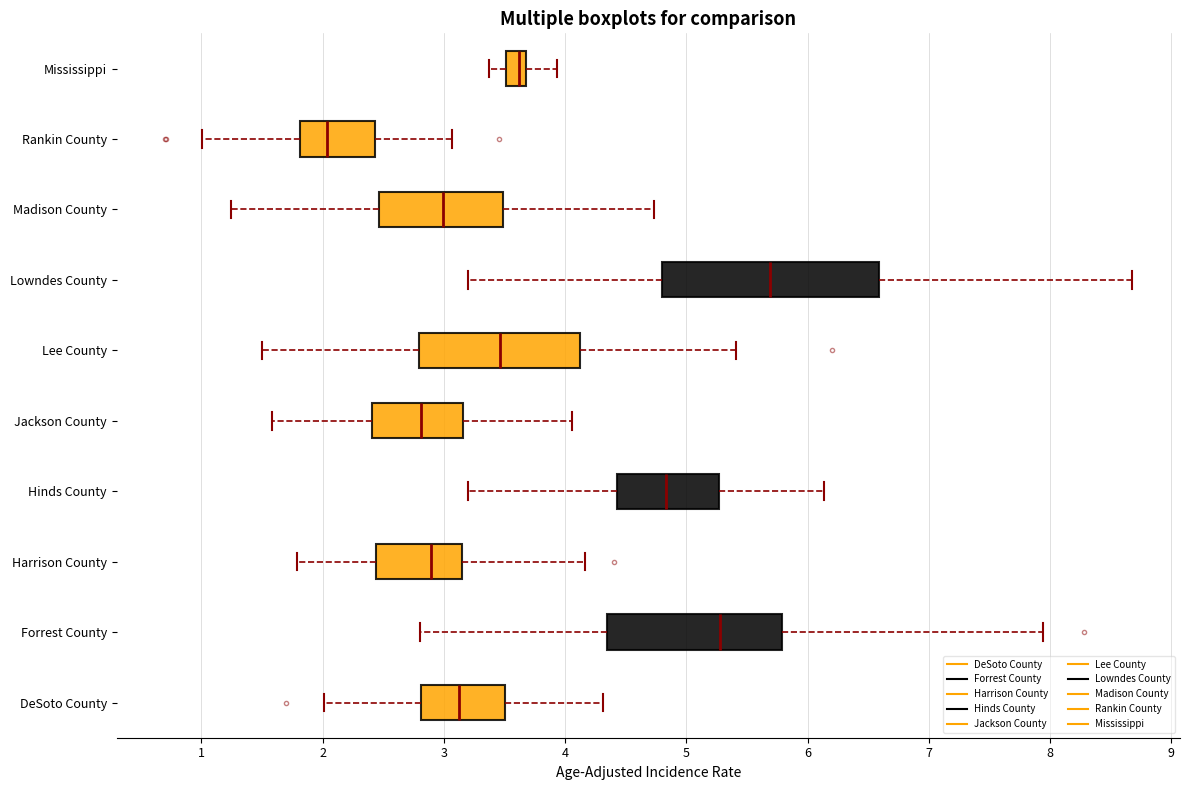

Where is the right edge of the box for Harrison County on the x-axis? The values are not printed on the chart, so give them approximately, as read against the axis.

3.1